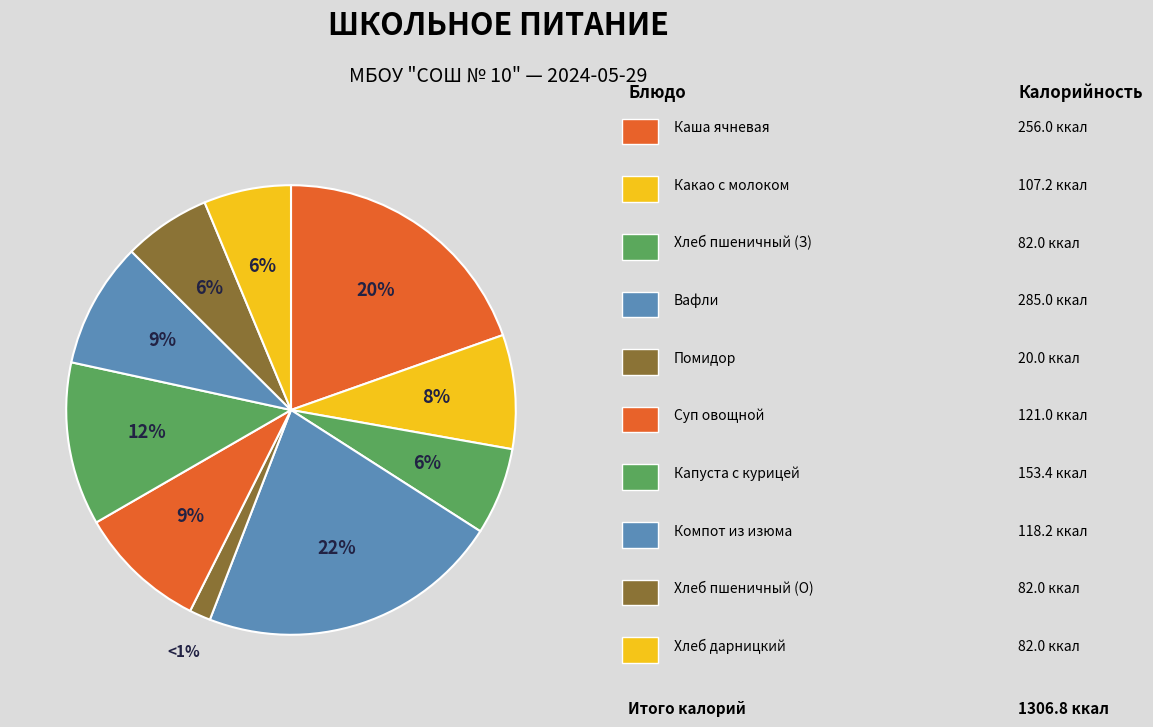

To the nearest percent, what is the average slice percentage?

10%